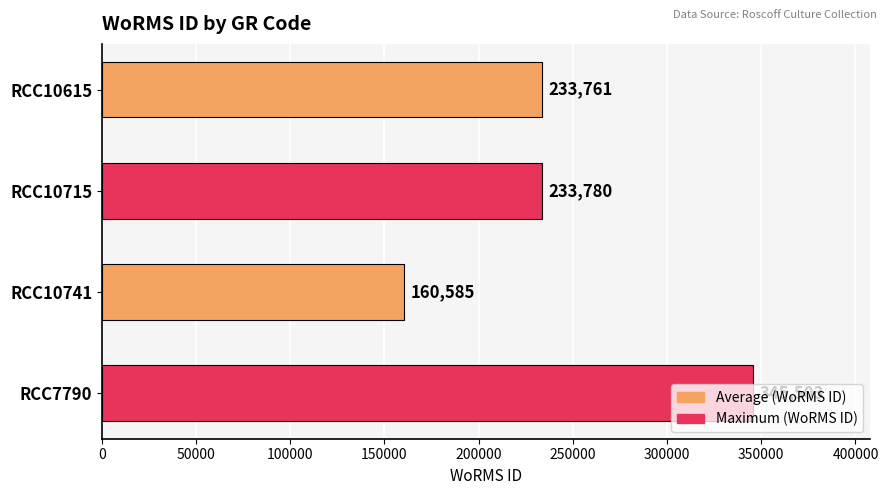

Does the chart contain stacked bars?

No